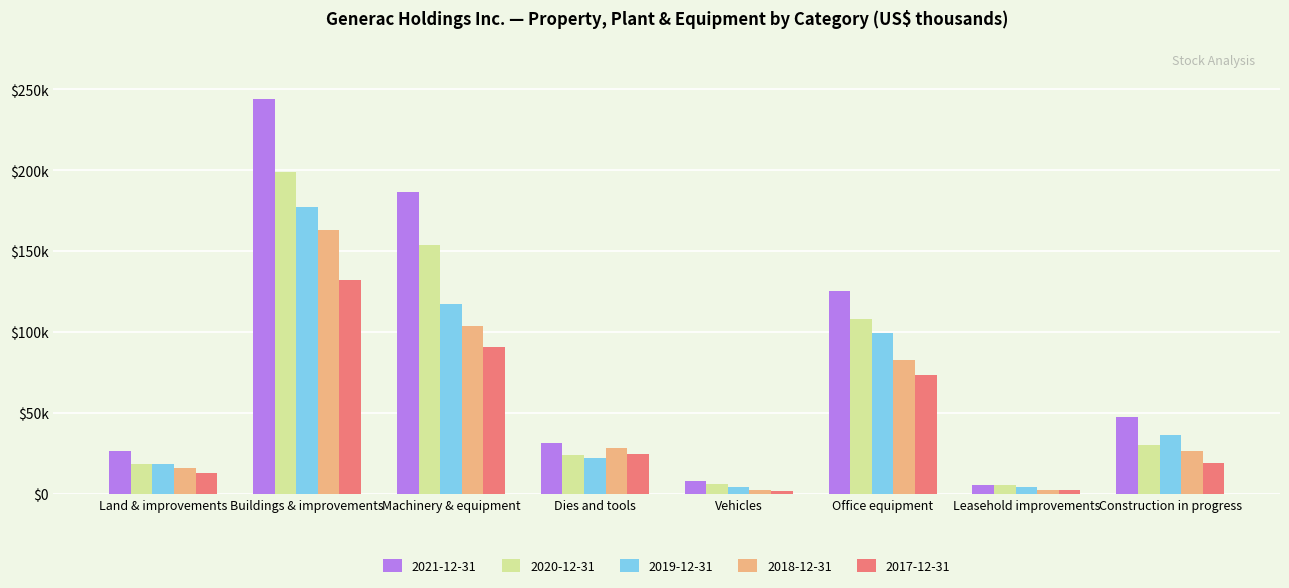

Is the value of 2018-12-31 at Construction in progress greater than the value of 2017-12-31 at Office equipment?

No